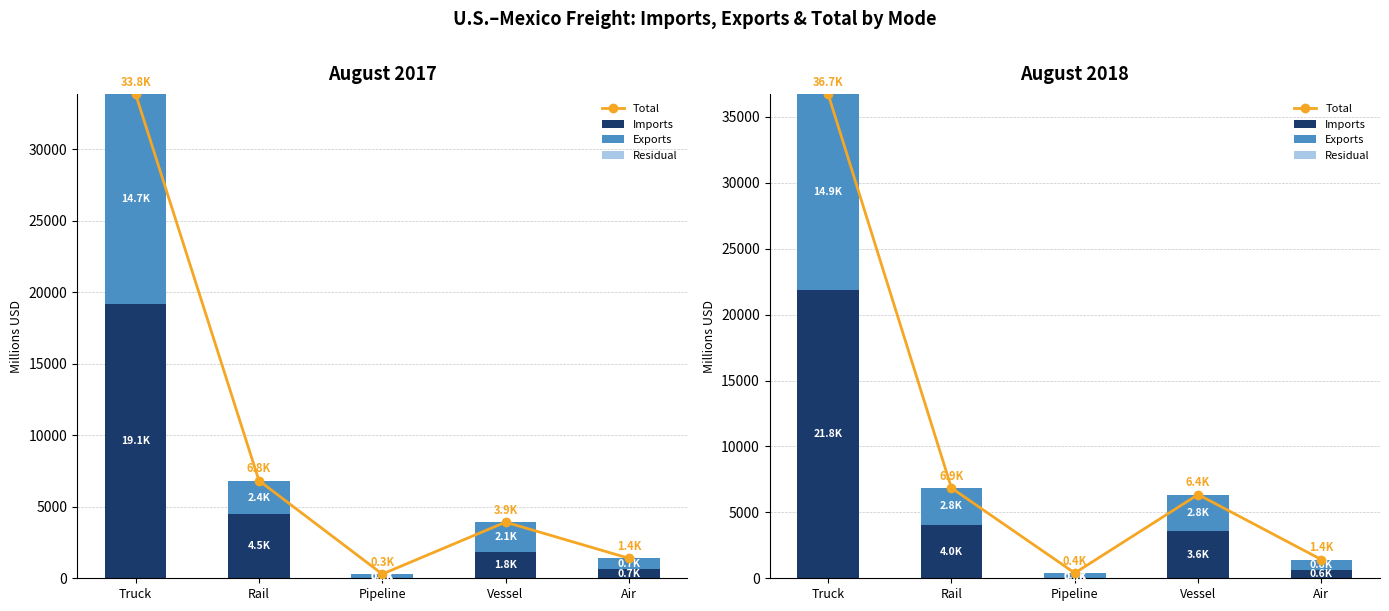

What is the difference between the Imports values at Air and Pipeline?

589.5